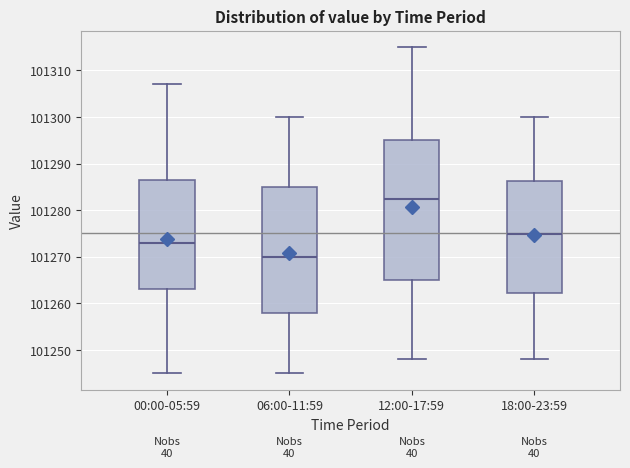

Which box's median line is the highest?

12:00-17:59